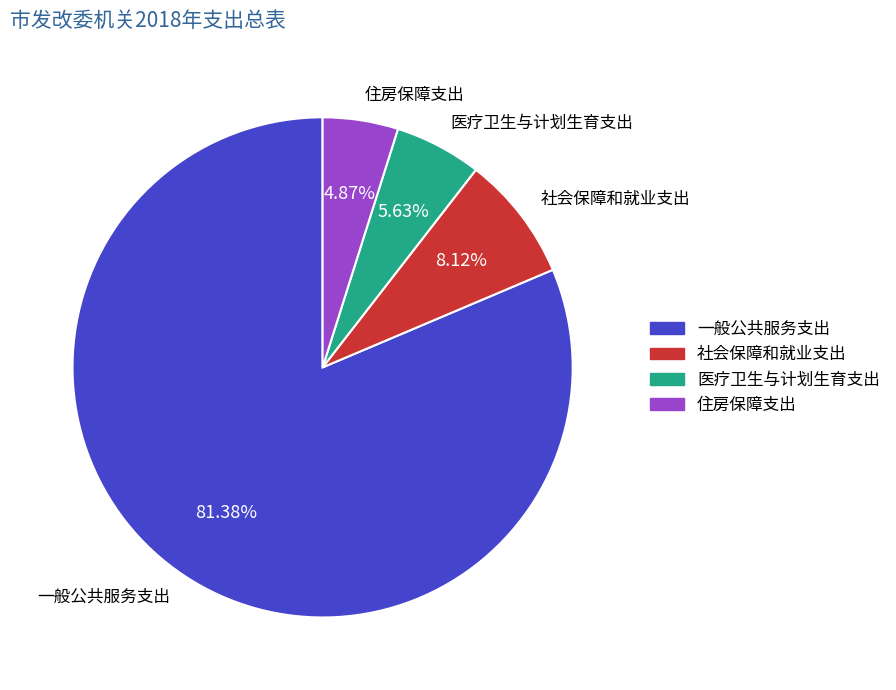

Approximately how many times larger is the value at 一般公共服务支出 compared to 社会保障和就业支出?

10.0